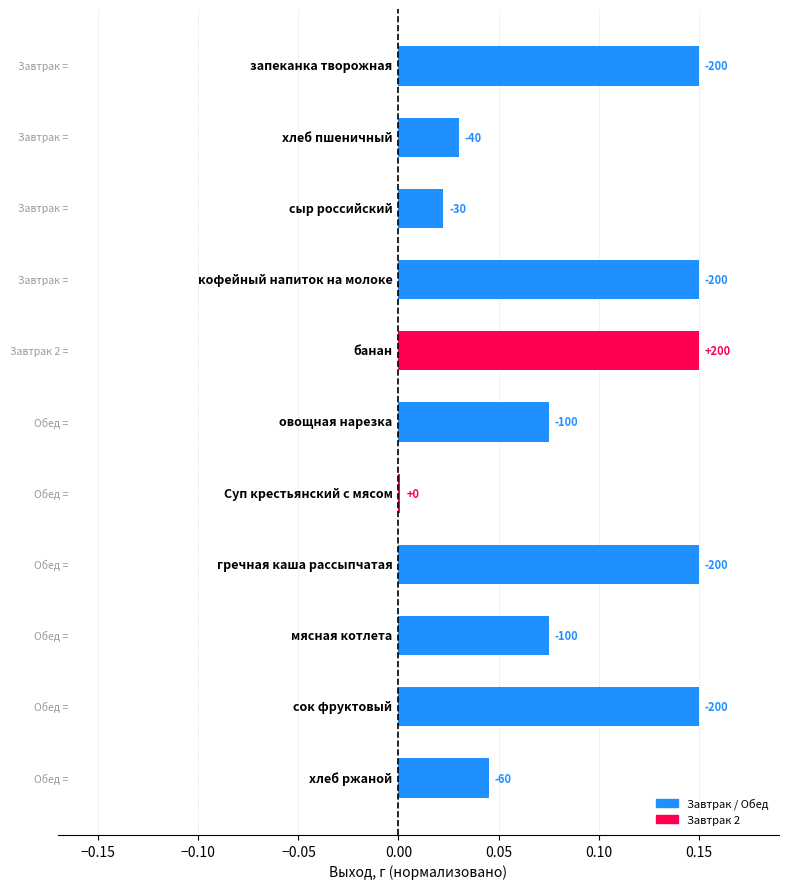

Are the bars horizontal?

Yes